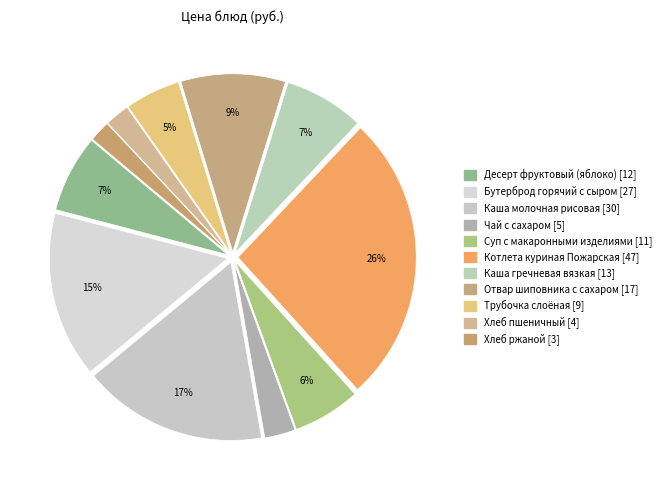

Count the number of slices in the pie.

11